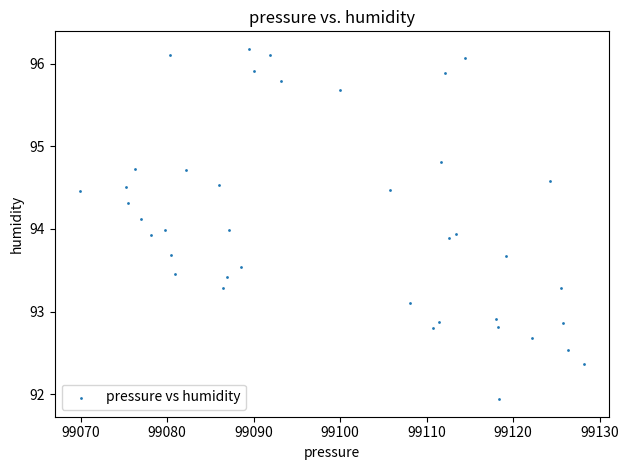

What is the range of X values (max minus min)?

58.2